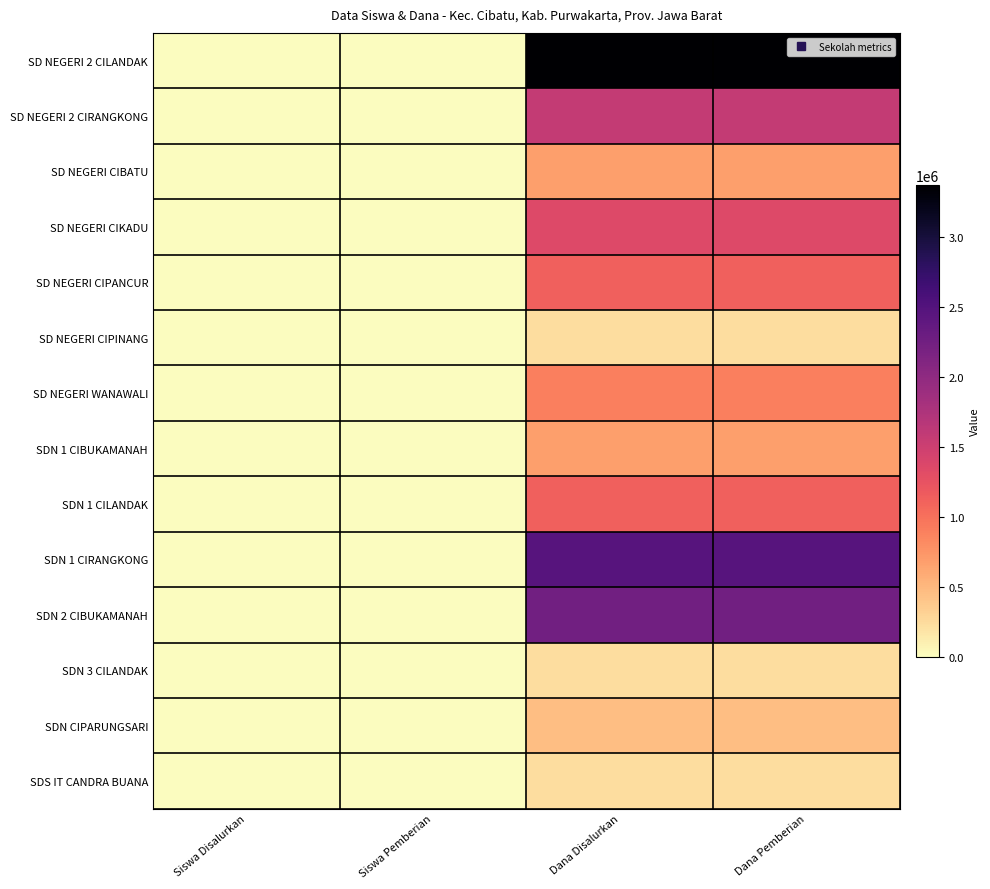

Which has a higher value, Siswa Disalurkan or Dana Disalurkan?

Dana Disalurkan